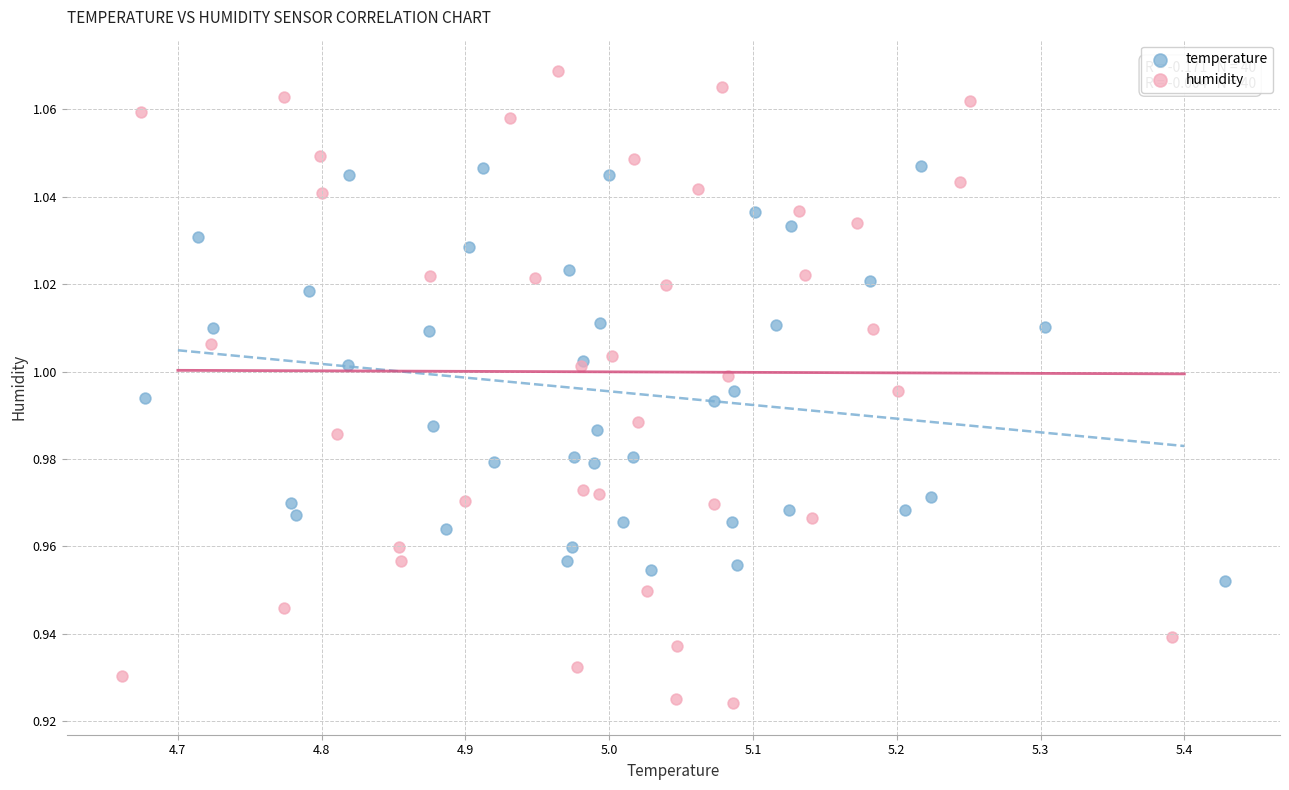

Which series has the widest spread of Y values?

humidity